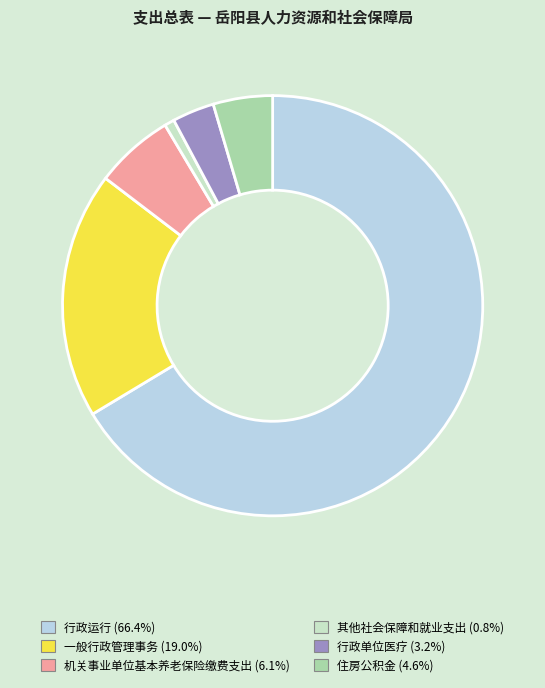

Which has a higher value, 住房公积金 or 其他社会保障和就业支出?

住房公积金